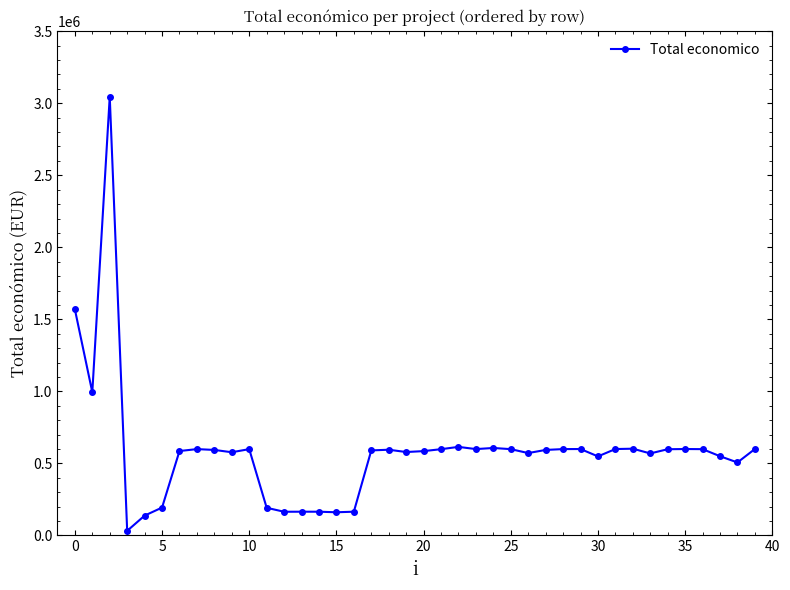

What is the maximum value shown in the chart?

3045717